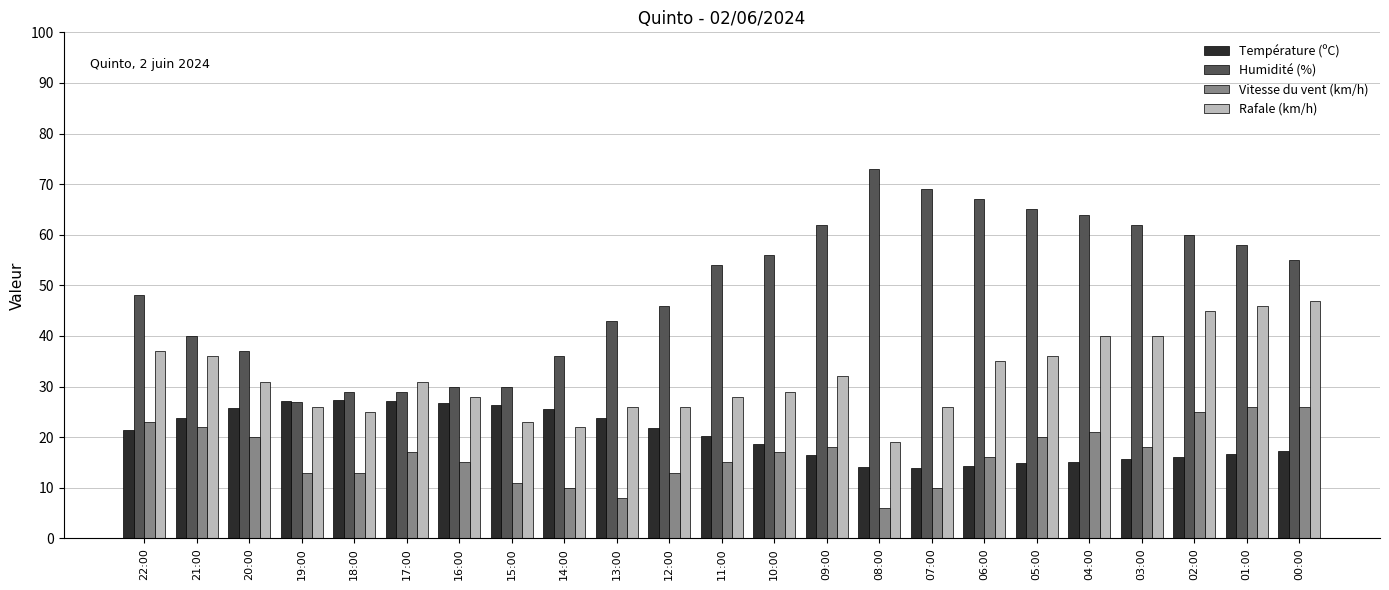

Which category has the lowest value in the Humidité (%) series?

19:00